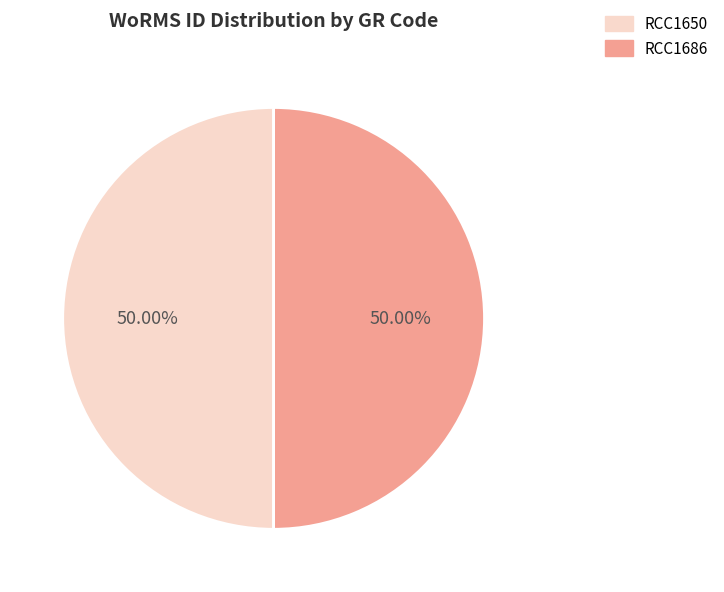

Count the number of slices in the pie.

2